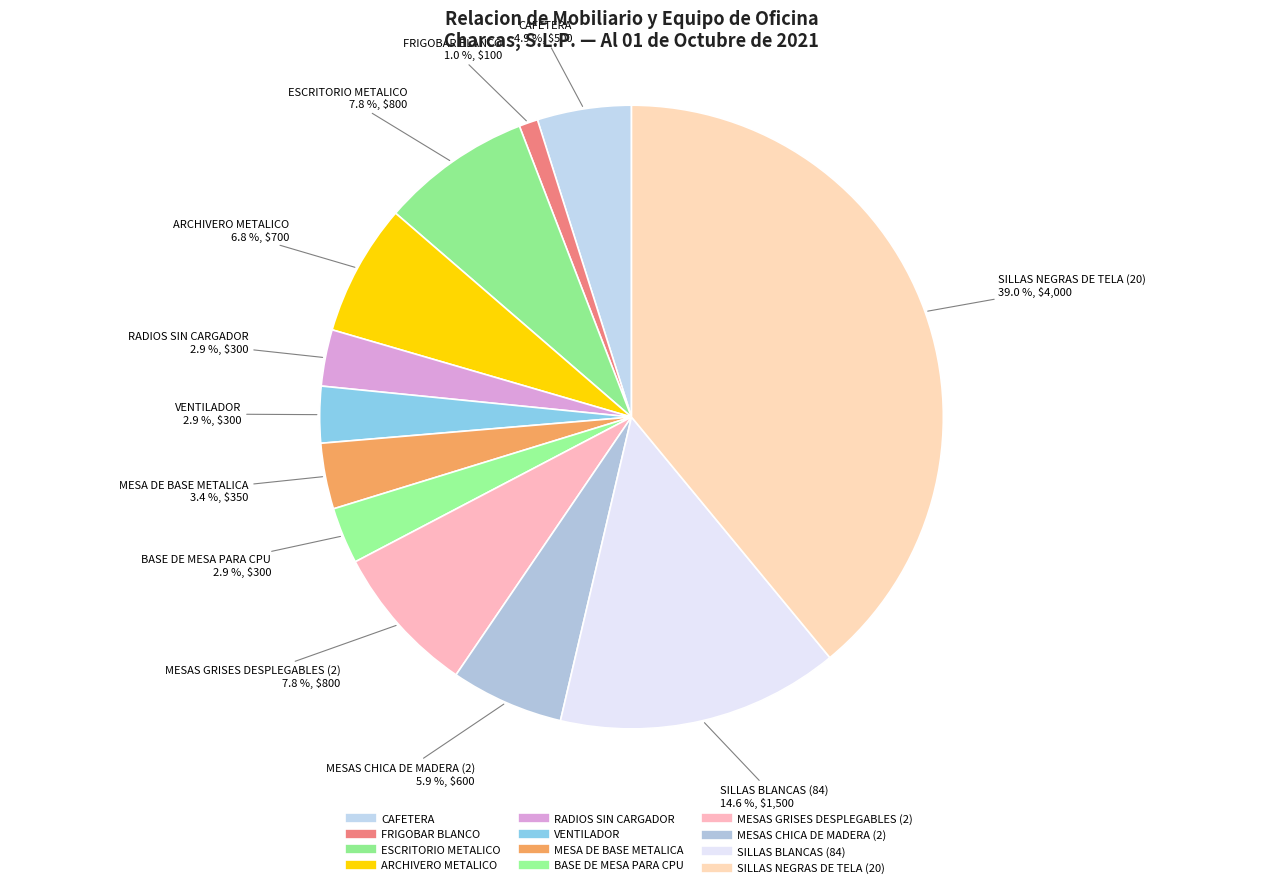

Which category has the biggest portion of the pie?

SILLAS NEGRAS DE TELA (20)